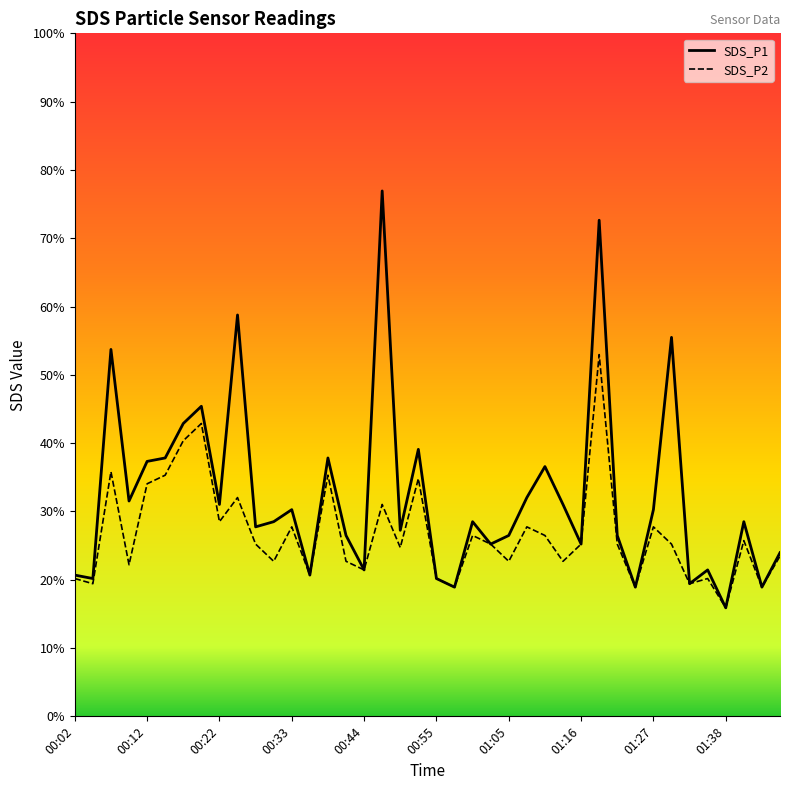

True or false: SDS_P2 has a value of 2.7 at 01:16.

False